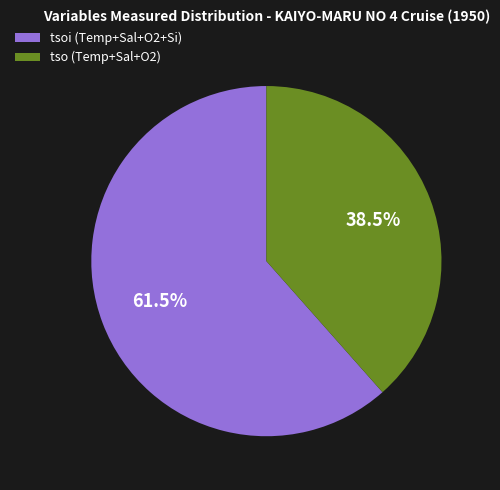

Is there a majority slice in this chart?

Yes